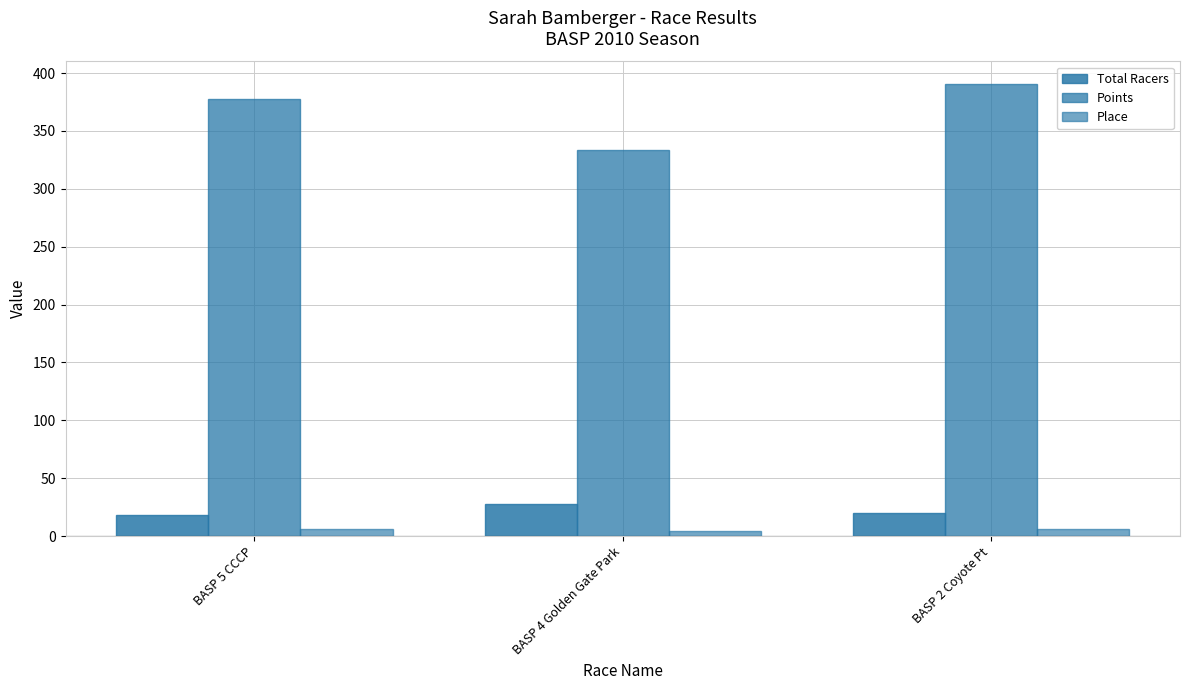

Which series changed the most between BASP 4 Golden Gate Park and BASP 2 Coyote Pt?

Points